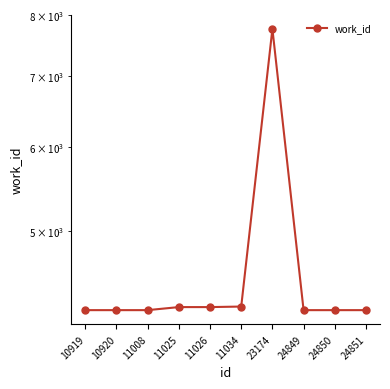

What is the sum of all values?

45731